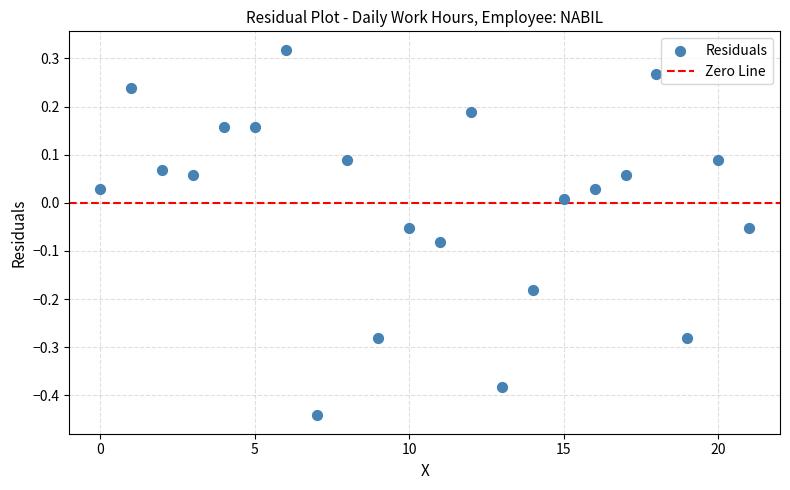

What is the range of Y values (max minus min)?

0.8